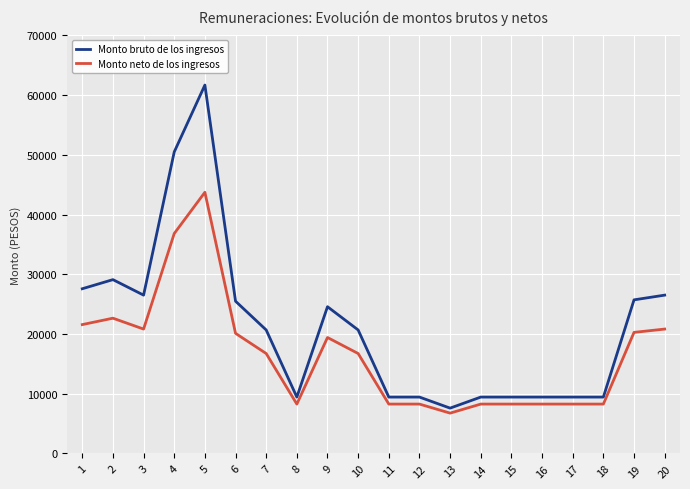

Which series has the largest total across all categories?

Monto bruto de los ingresos